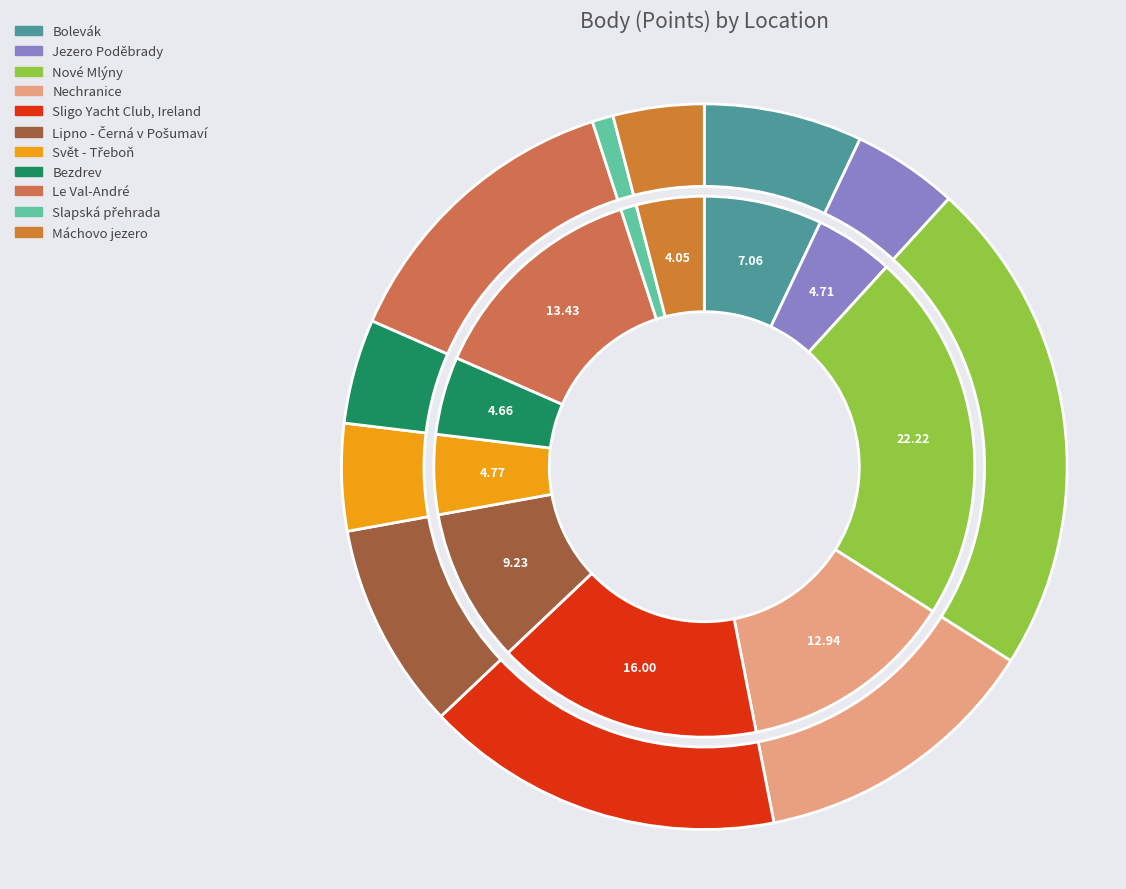

What is the total percentage of Sligo Yacht Club, Ireland and Slapská přehrada?

16.9%